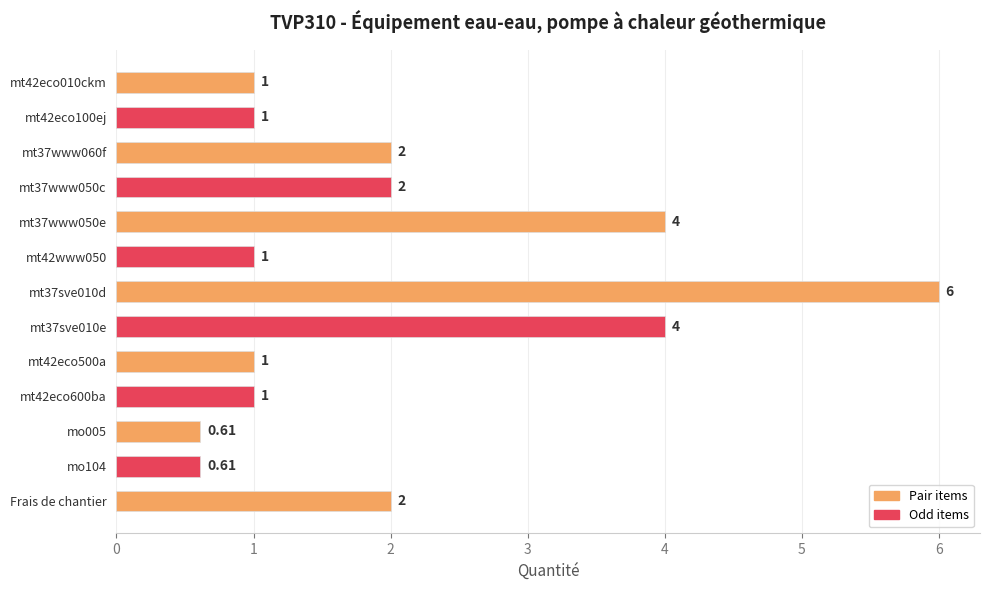

Which has a higher value, mt42eco010ckm or mo104?

mt42eco010ckm